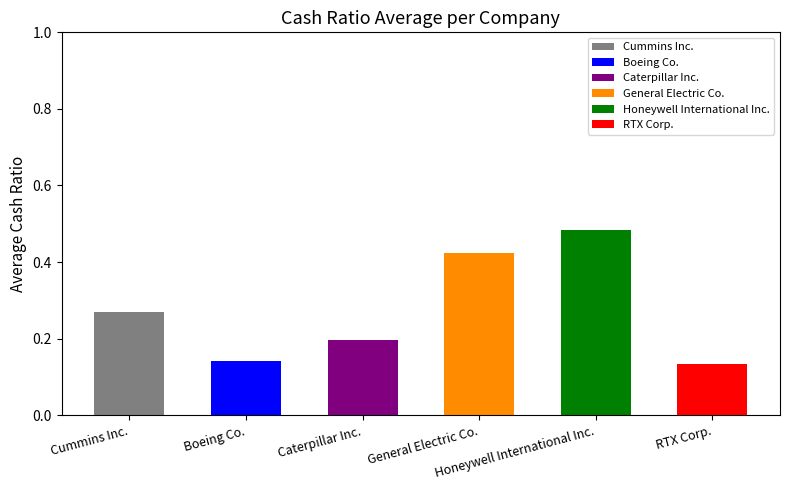

Count the values in the range 0 to 1.

6